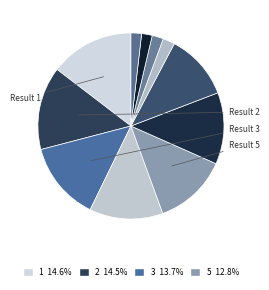

How many slices are in this pie chart?

11